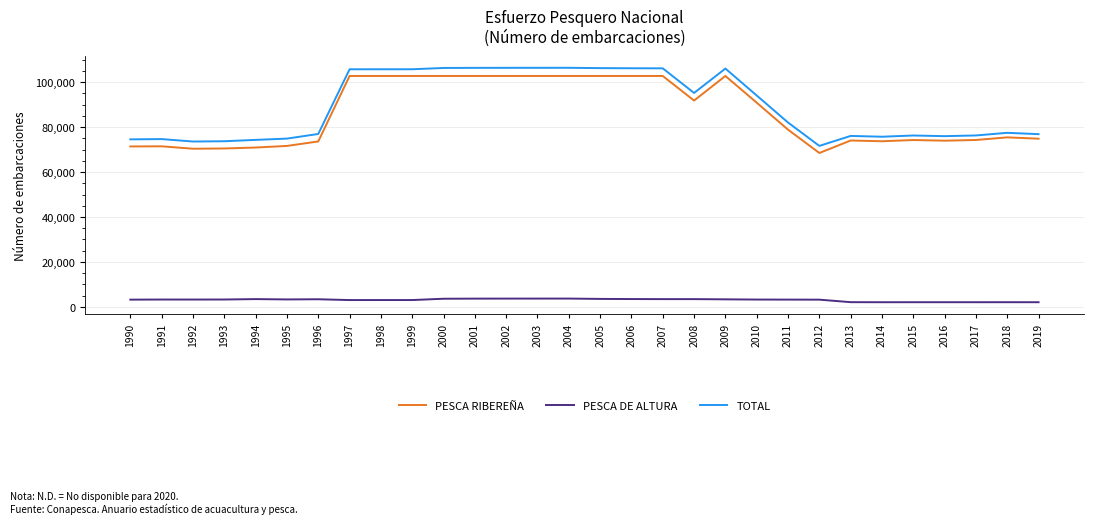

Is the value of TOTAL at 2012 greater than the value of PESCA RIBEREÑA at 2018?

No